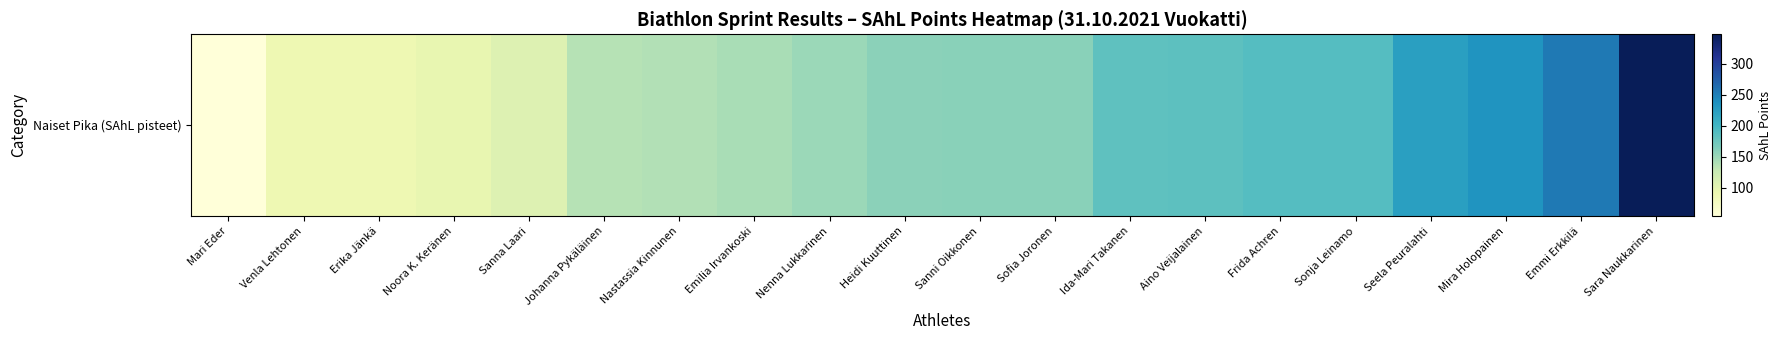

What is the sum of all values?

3286.0